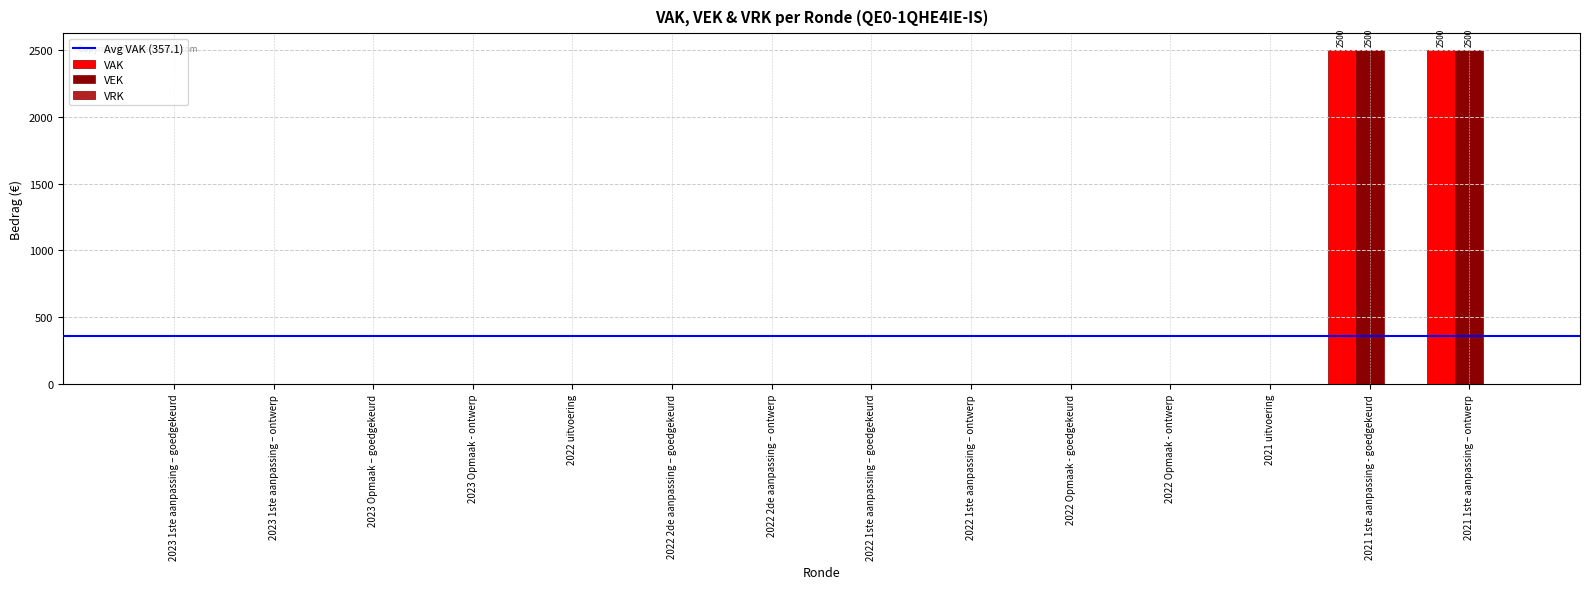

Is the value of VAK at 2023 Opmaak – goedgekeurd greater than the value of VEK at 2021 1ste aanpassing – ontwerp?

No